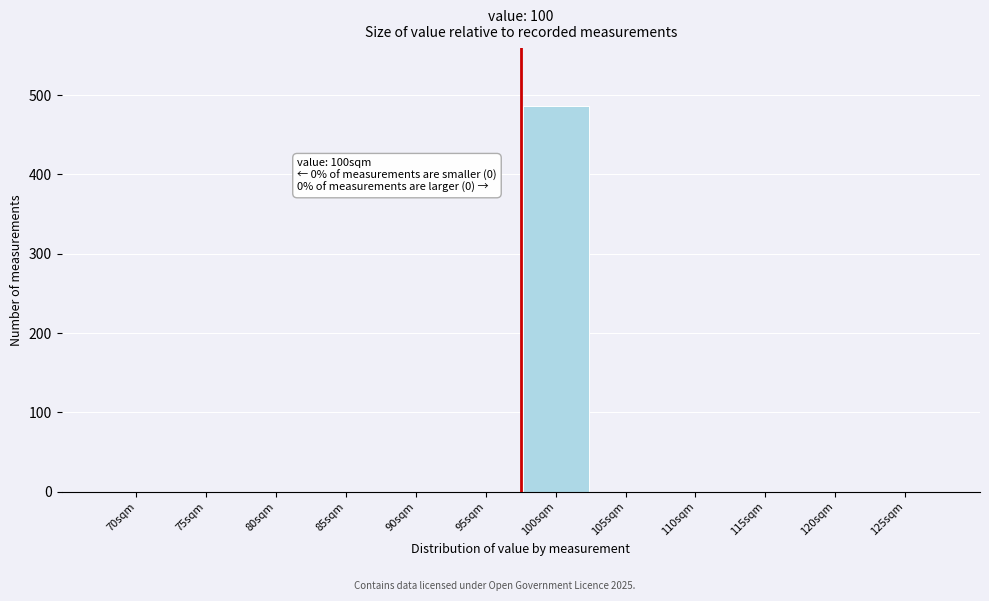

Reading left to right, what are all the values shown in this chart?

70sqm=0	75sqm=0	80sqm=0	85sqm=0	90sqm=0	95sqm=0	100sqm=486	105sqm=0	110sqm=0	115sqm=0	120sqm=0	125sqm=0